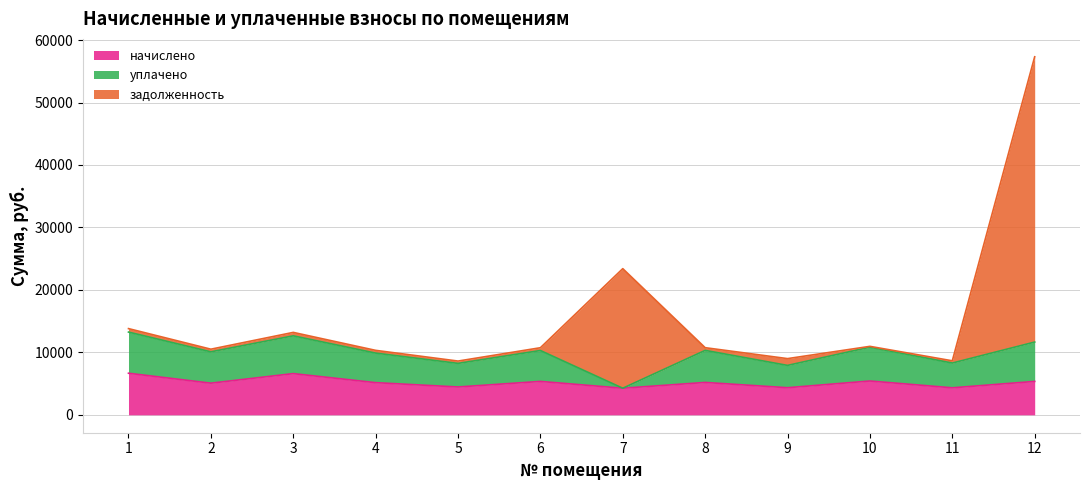

The value of начислено at 7 is 4258.1. True or false?

True